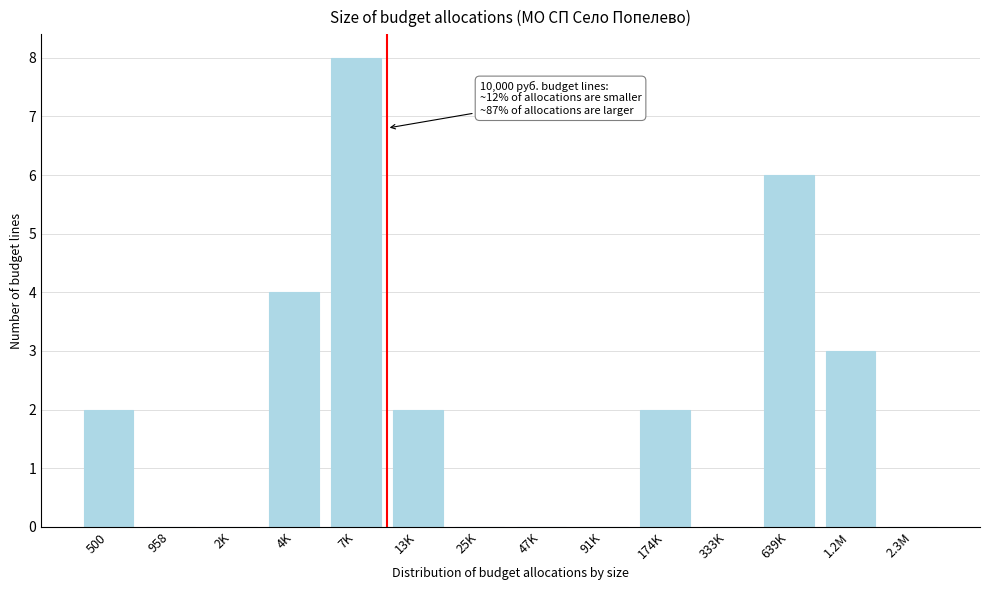

Reading right to left, extract all data points from this chart.

2.3M=0	1.2M=3	639K=6	333K=0	174K=2	91K=0	47K=0	25K=0	13K=2	7K=8	4K=4	2K=0	958=0	500=2